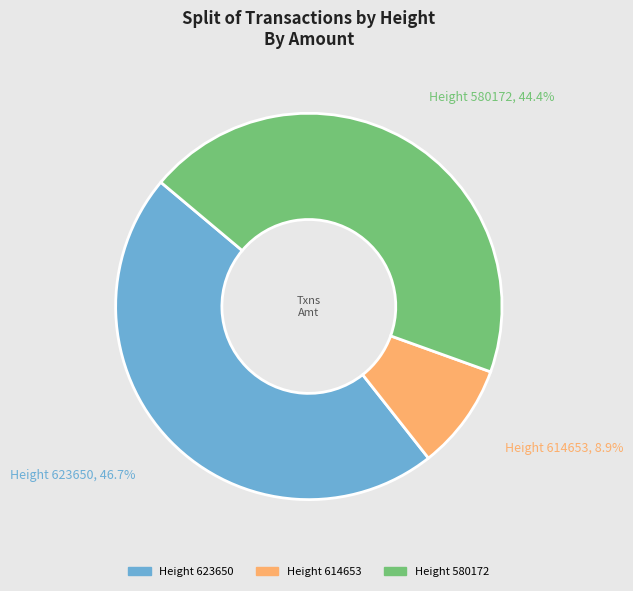

Does any single category account for the majority?

No